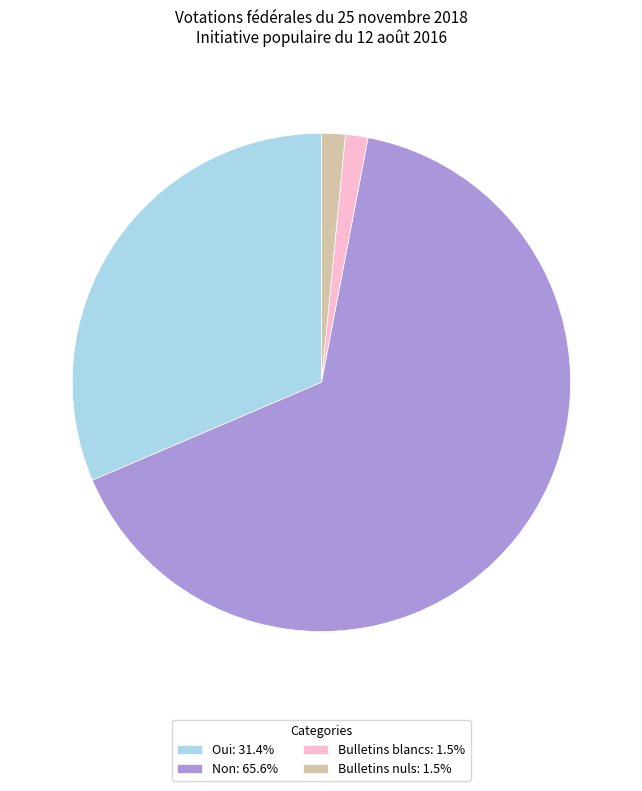

True or false: Non accounts for 51% of the total.

False